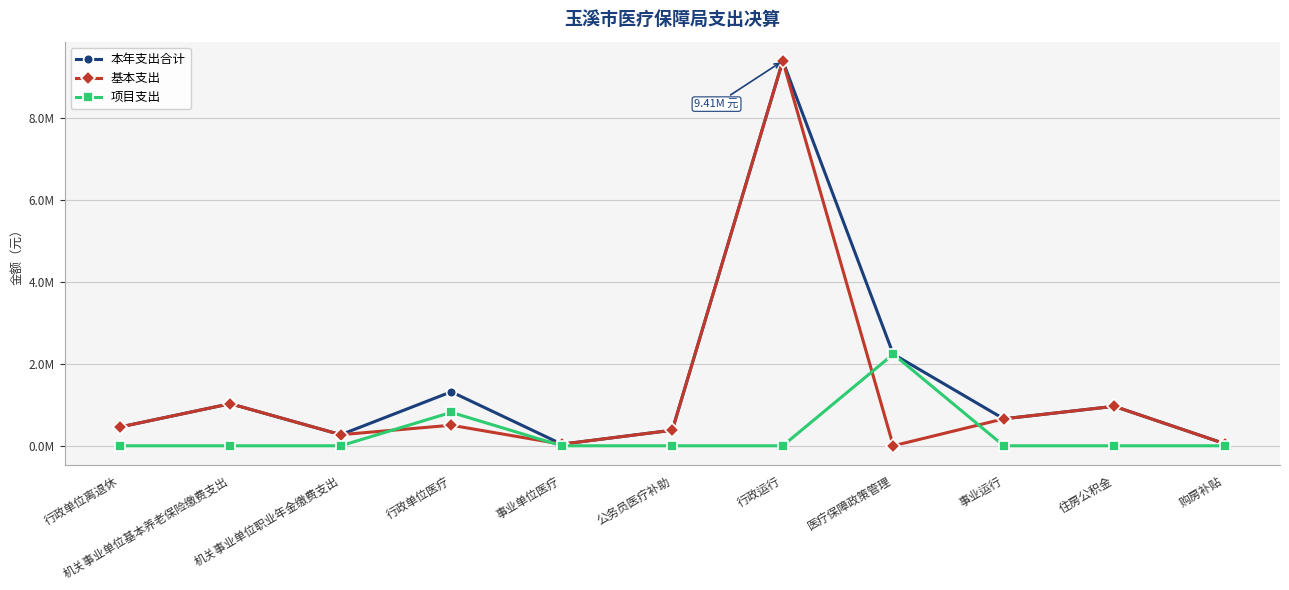

What are all the series names shown in the legend?

本年支出合计, 基本支出, 项目支出